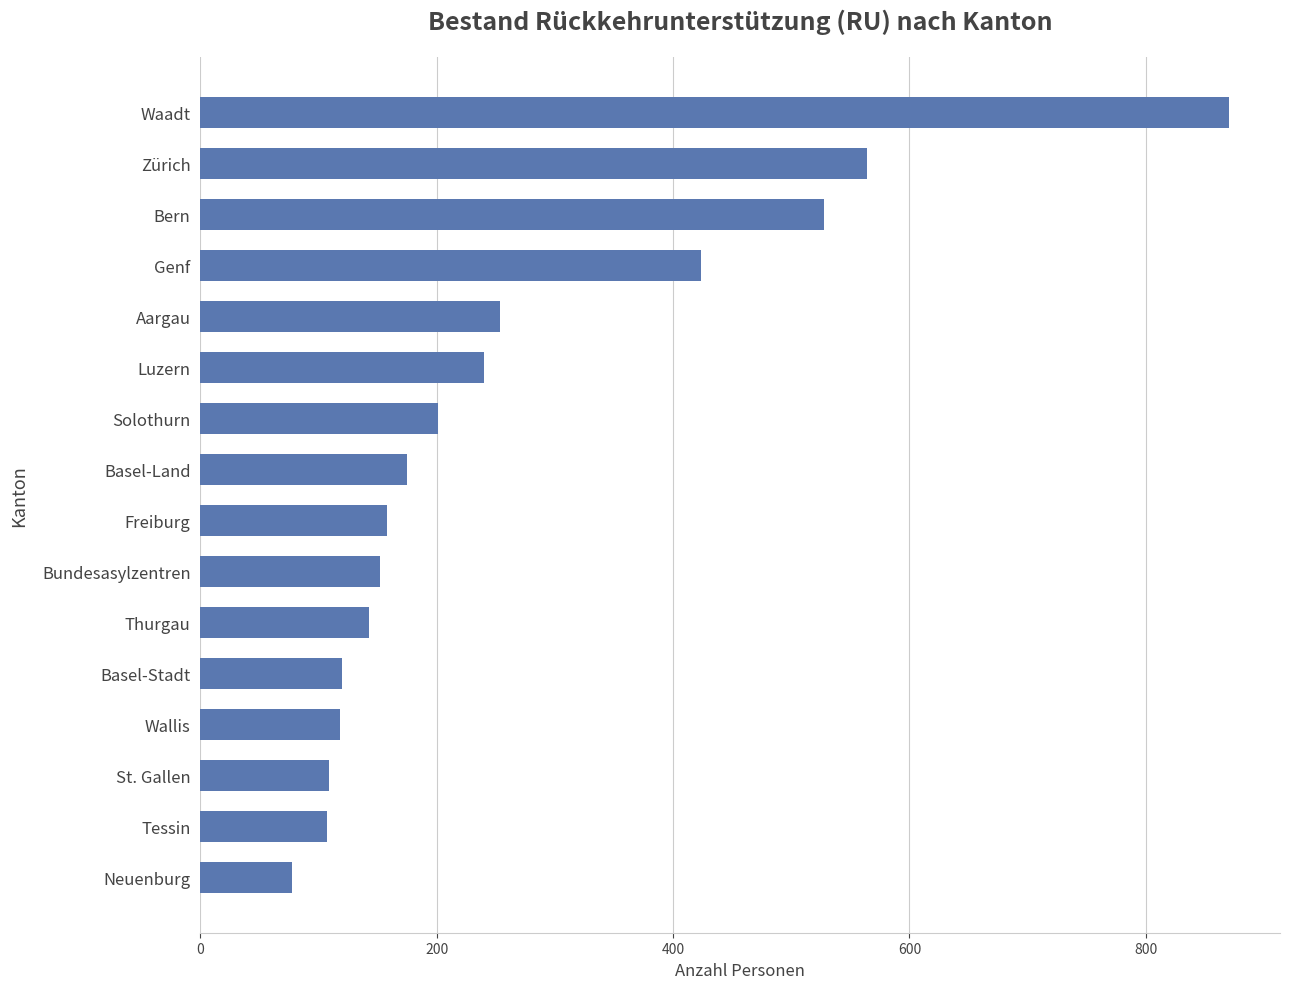

What is the greatest value displayed?

870